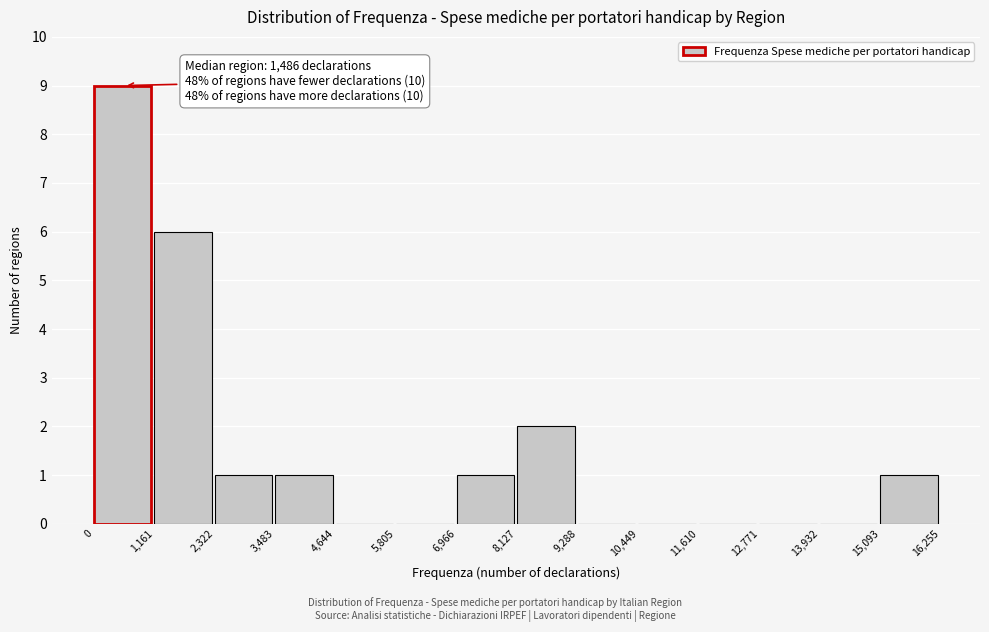

Which range on the x-axis has the tallest bar?

0 to 1,161